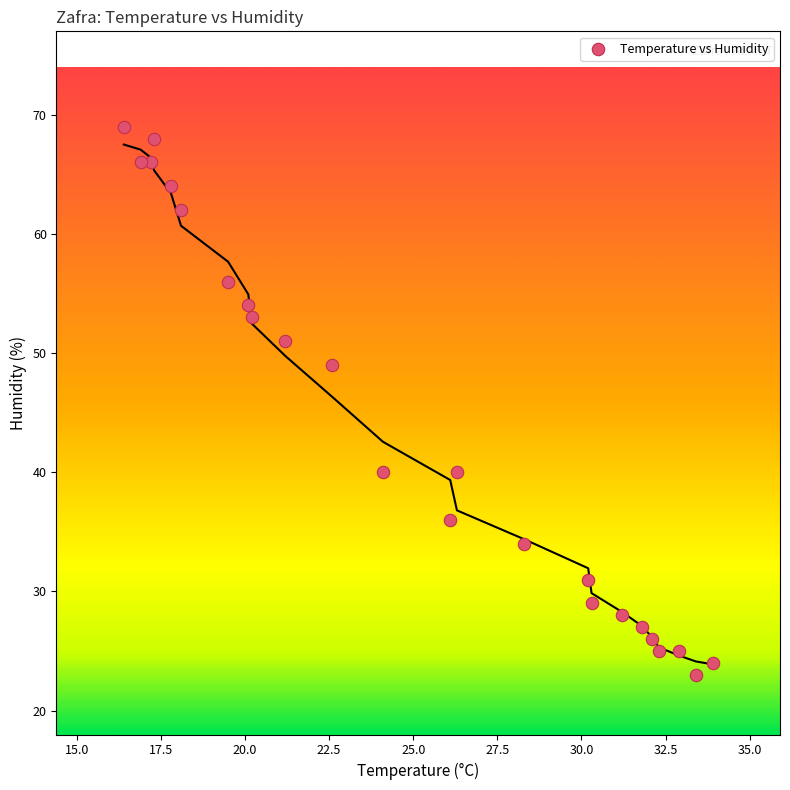

What is the range of Y values (max minus min)?

46